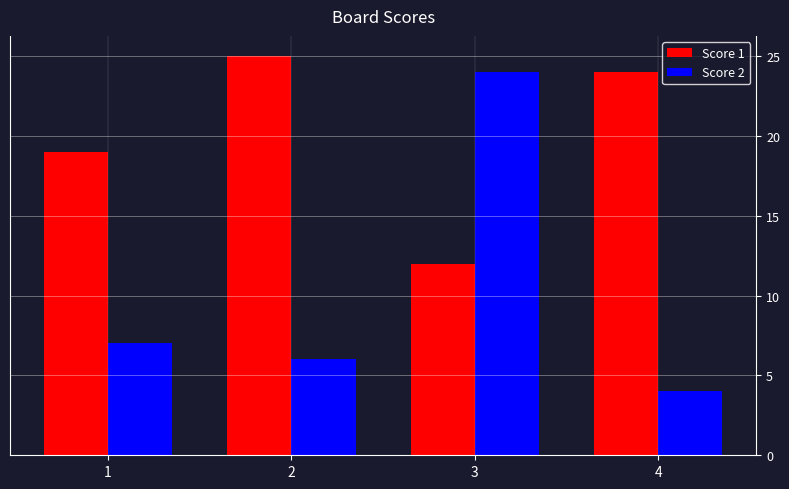

Which series has the largest total across all categories?

Score 1